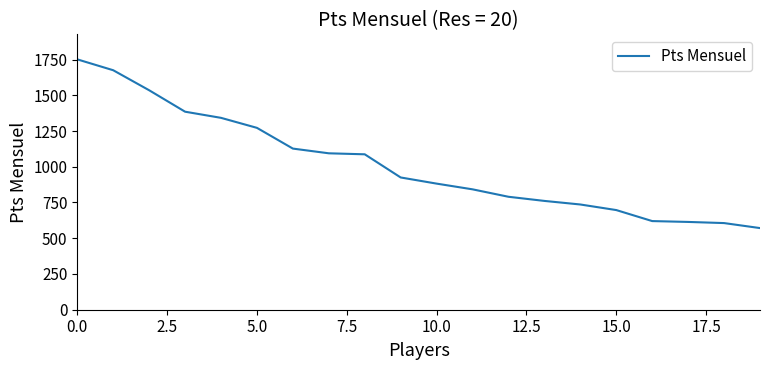

True or false: there are more than 2 points higher than both neighbors.

False